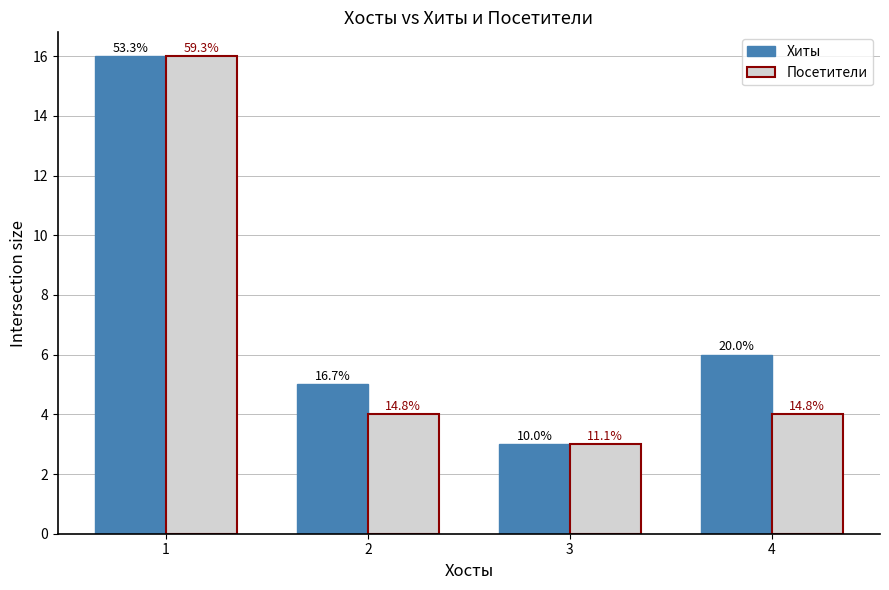

What are all the series names shown in the legend?

Хиты, Посетители